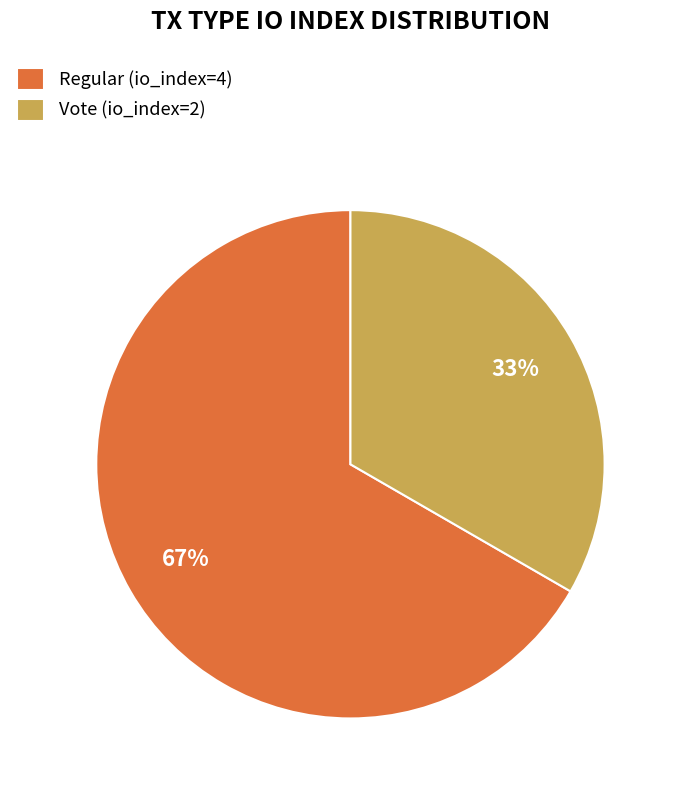

To the nearest percent, what percentage of the pie is Vote (io_index=2)?

33%